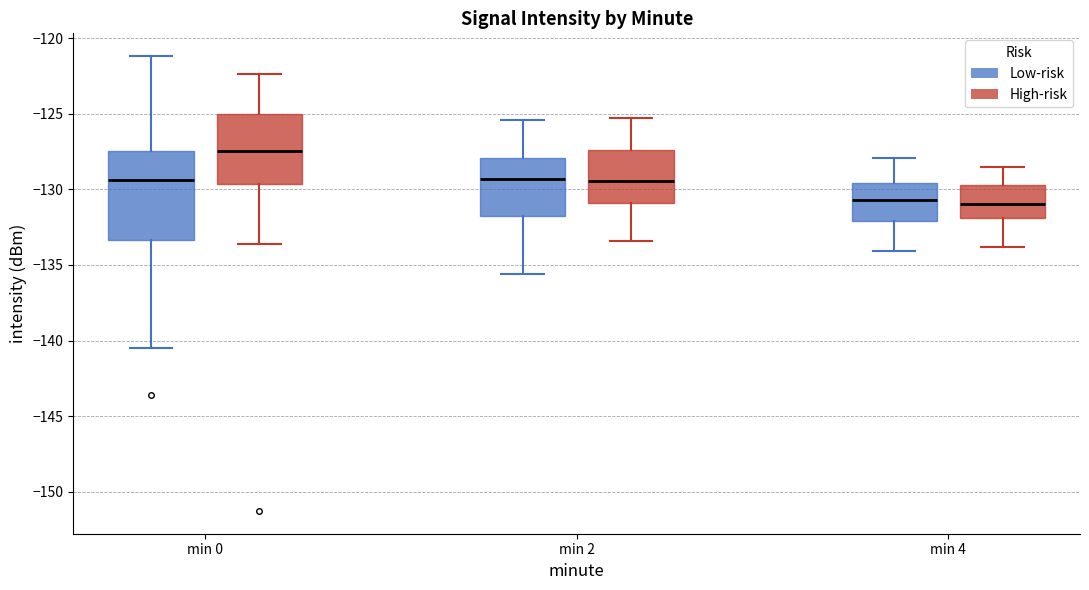

Where does the lower whisker of the box for min 4 (Low-risk) end on the y-axis? The values are not printed on the chart, so give them approximately, as read against the axis.

-134.0